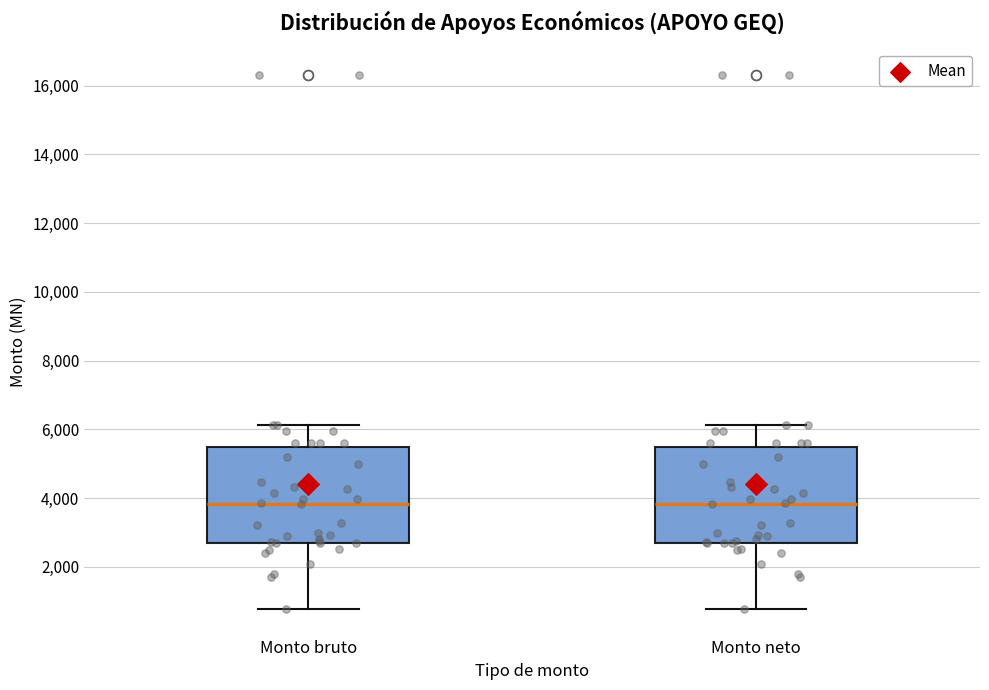

Reading left to right, transcribe this box plot: for each box, give where its median line is, the range the box spans, and where its two whiskers end, as read against the y-axis. The values are not printed on the chart, so give them approximately, as read against the axis.

Monto bruto: median 3800, box 2800 to 5400, whiskers 800 to 6200
Monto neto: median 3800, box 2800 to 5400, whiskers 800 to 6200